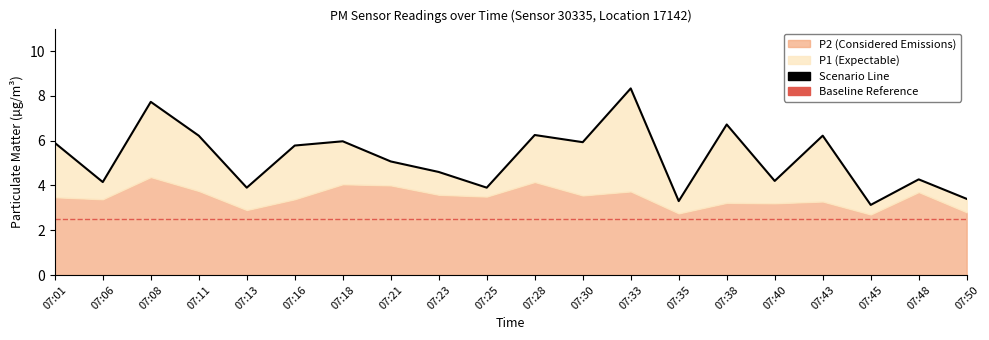

True or false: the data shows 6.7 at 07:38.

True